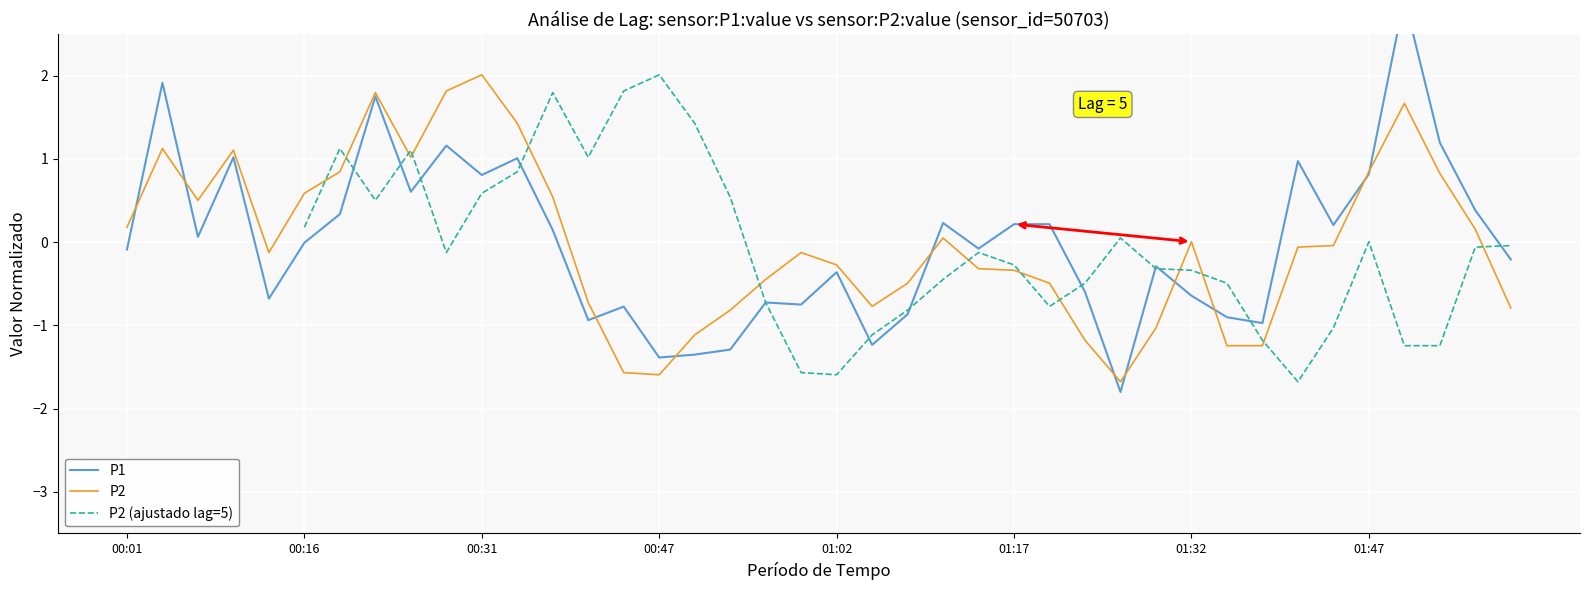

What is the minimum value for P2?

-1.7